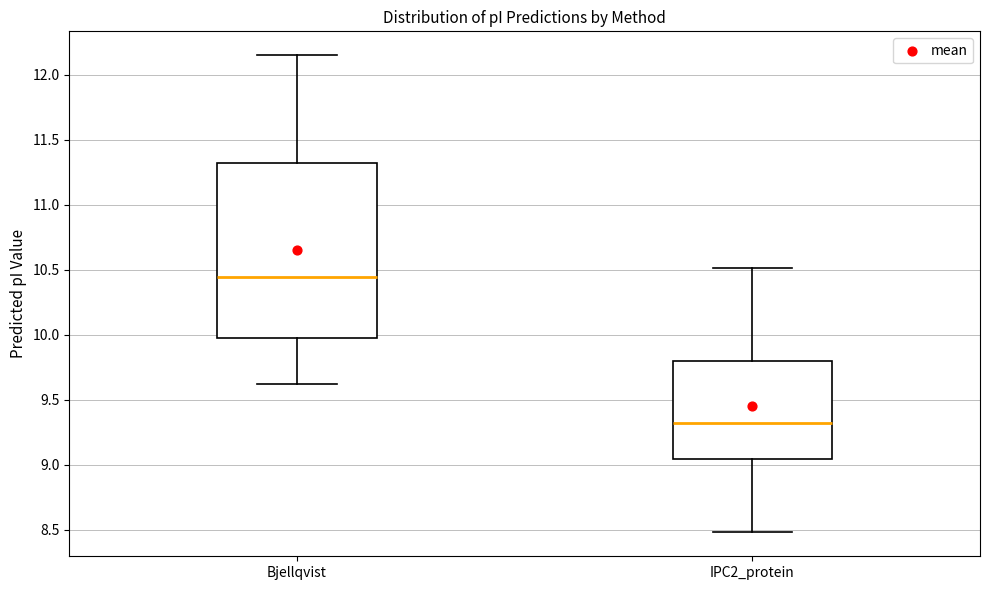

Which box is the tallest, from its lower edge to its upper edge?

Bjellqvist